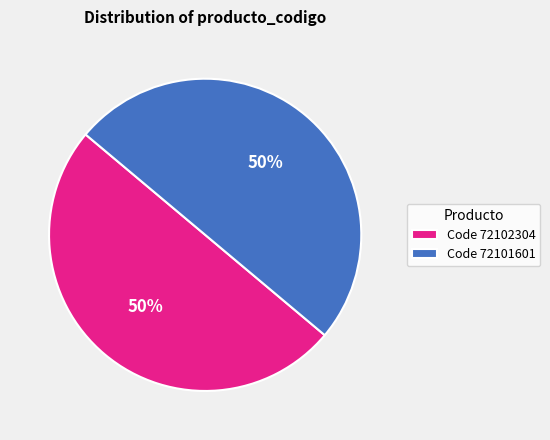

Is the sum of Code 72101601 and Code 72102304 greater than half?

Yes